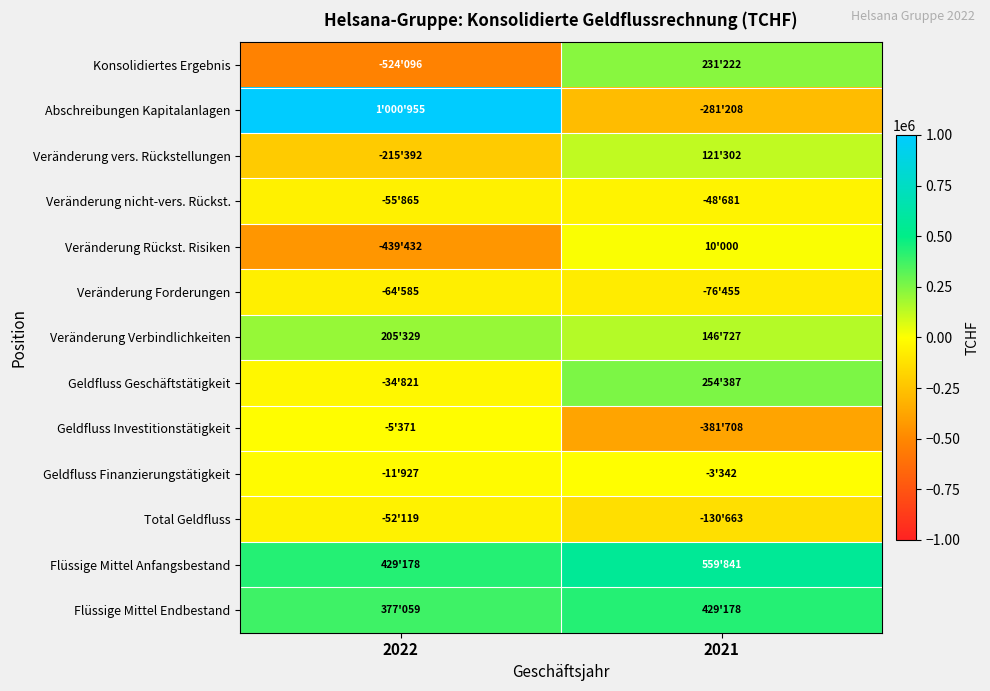

Rank the series by their maximum value, from lowest to highest.

Veränderung Forderungen, Total Geldfluss, Veränderung nicht-vers. Rückst., Geldfluss Investitionstätigkeit, Geldfluss Finanzierungstätigkeit, Veränderung Rückst. Risiken, Veränderung vers. Rückstellungen, Veränderung Verbindlichkeiten, Konsolidiertes Ergebnis, Geldfluss Geschäftstätigkeit, Flüssige Mittel Endbestand, Flüssige Mittel Anfangsbestand, Abschreibungen Kapitalanlagen